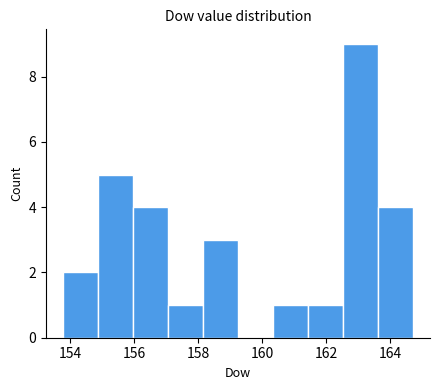

Reading left to right, list every bar in this chart as the range it spans on the x-axis followed by its height. Neither the bar edges nor the heights are printed on the chart, so give them approximately, as read against the axes.

153.8 to 154.8: 2
154.8 to 156.0: 5
156.0 to 157.0: 4
157.0 to 158.2: 1
158.2 to 159.2: 3
159.2 to 160.4: 0
160.4 to 161.4: 1
161.4 to 162.6: 1
162.6 to 163.6: 9
163.6 to 164.8: 4